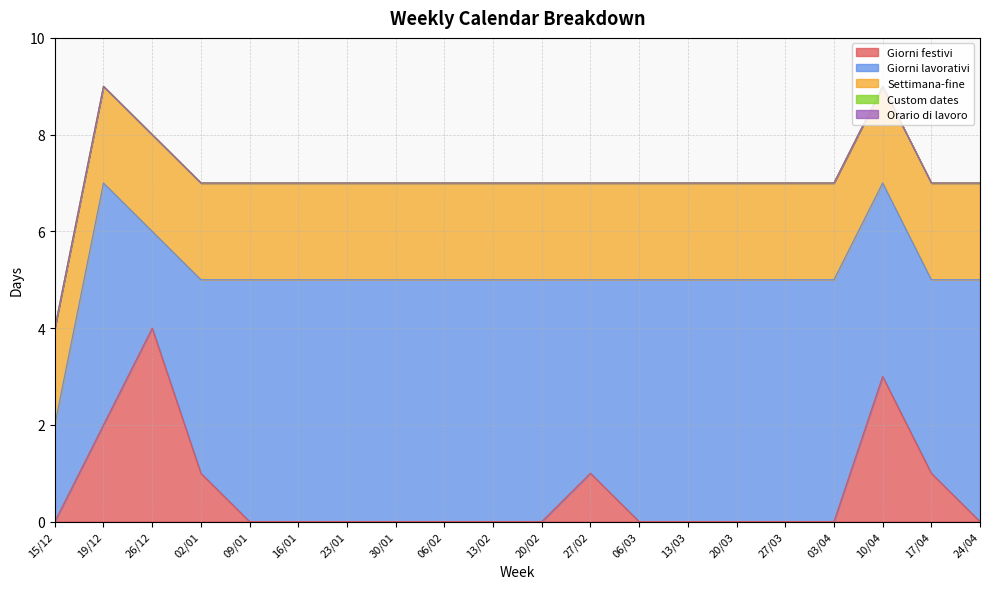

True or false: Orario di lavoro has more than 0 interior local peaks.

False